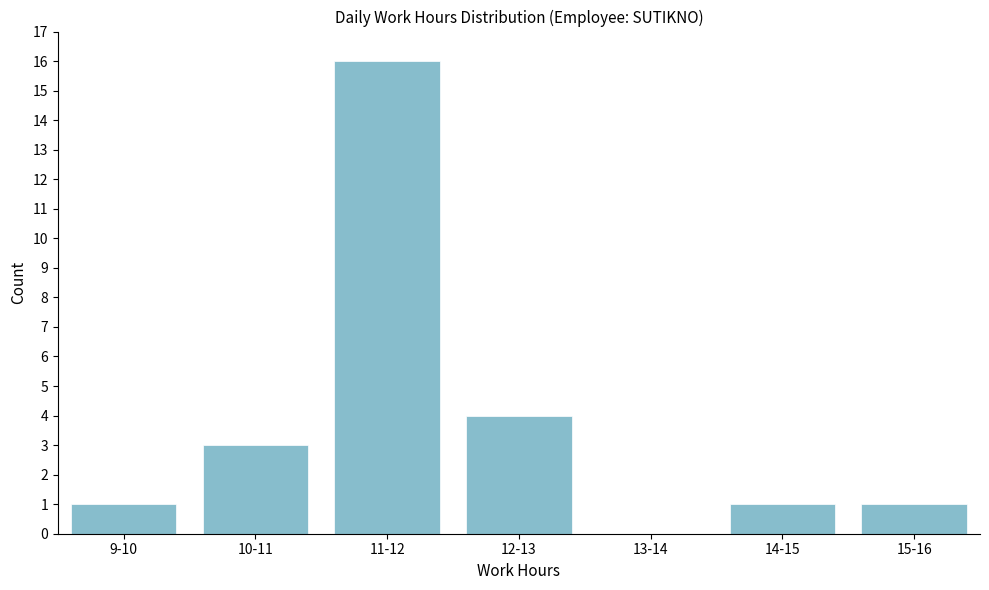

Reading right to left, transcribe all the data shown in this chart.

15-16=1	14-15=1	13-14=0	12-13=4	11-12=16	10-11=3	9-10=1